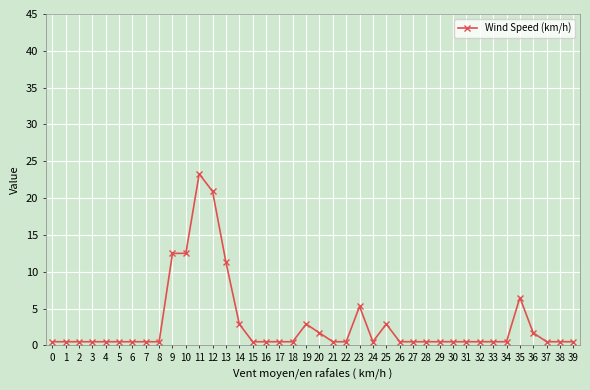

Reading right to left, what are all the values shown in this chart?

0.5	0.5	0.5	1.7	6.5	0.5	0.5	0.5	0.5	0.5	0.5	0.5	0.5	0.5	2.9	0.5	5.3	0.5	0.5	1.7	2.9	0.5	0.5	0.5	0.5	2.9	11.3	20.9	23.3	12.5	12.5	0.5	0.5	0.5	0.5	0.5	0.5	0.5	0.5	0.5